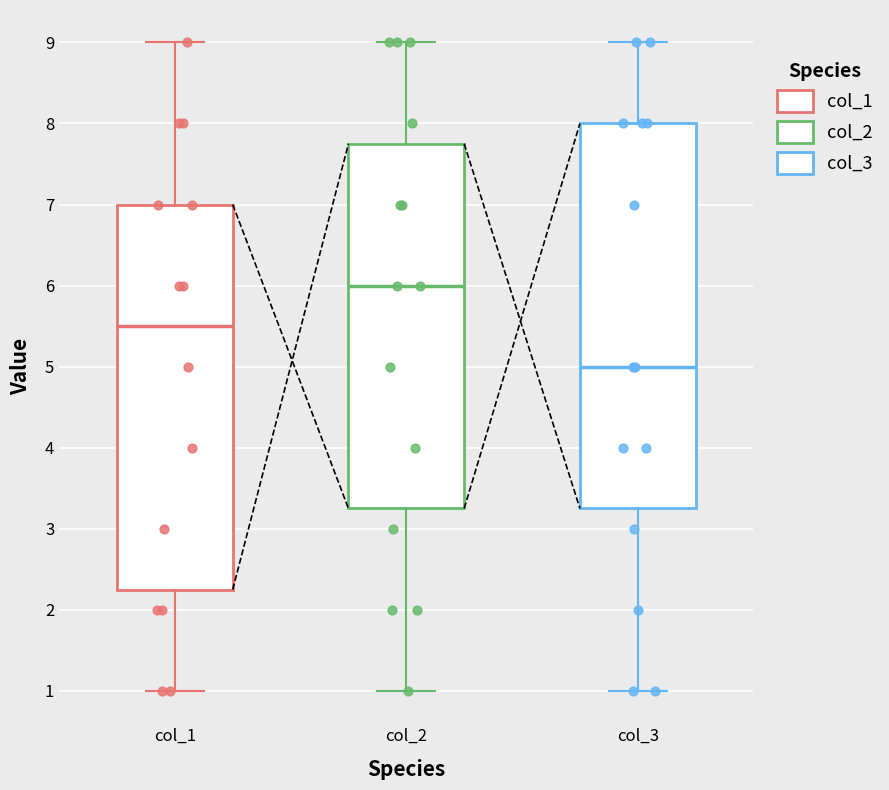

Which box has the lowest median line?

col_3